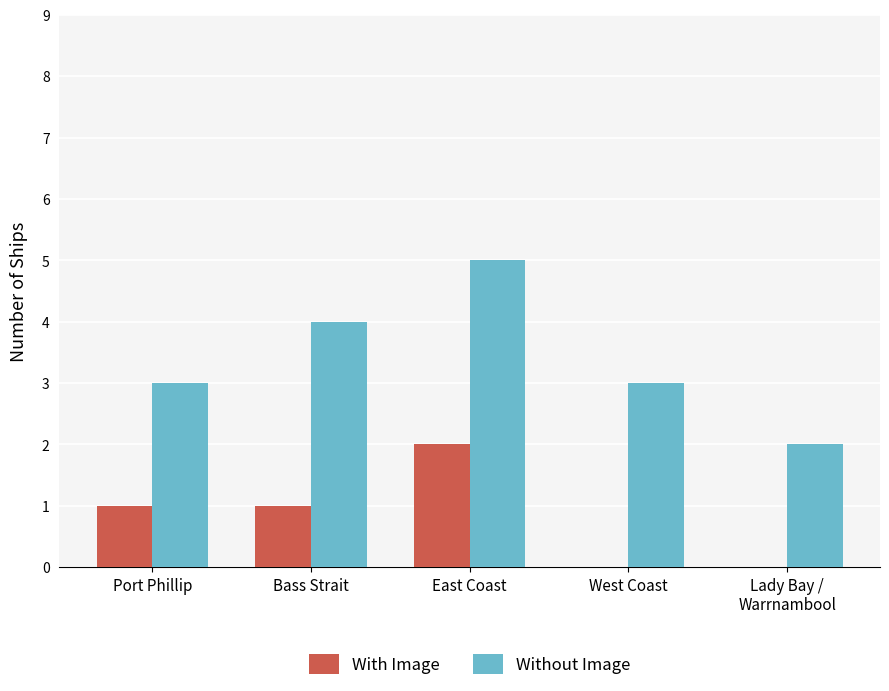

Reading left to right, what are all the values shown in this chart?

With Image: Port Phillip=1	Bass Strait=1	East Coast=2	West Coast=0	Lady Bay /
Warrnambool=0
Without Image: Port Phillip=3	Bass Strait=4	East Coast=5	West Coast=3	Lady Bay /
Warrnambool=2